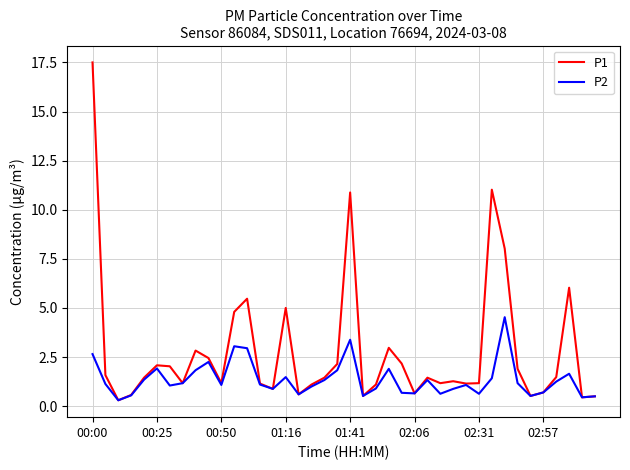

Which series has the largest total across all categories?

P1